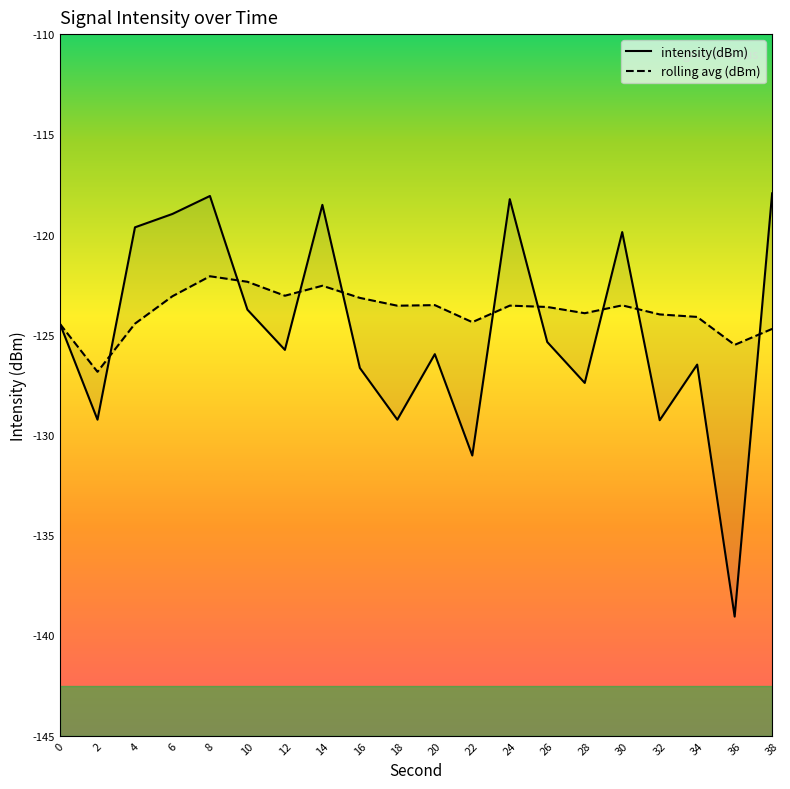

Where is rolling_avg nearest to the value -124?

32